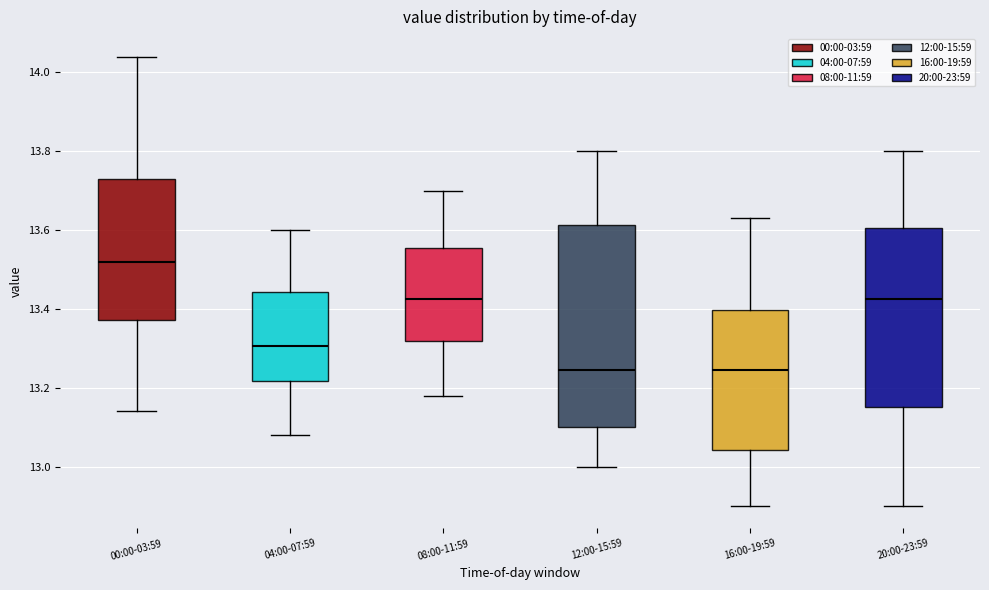

Where is the upper edge of the box for 04:00-07:59 on the y-axis? The values are not printed on the chart, so give them approximately, as read against the axis.

13.44